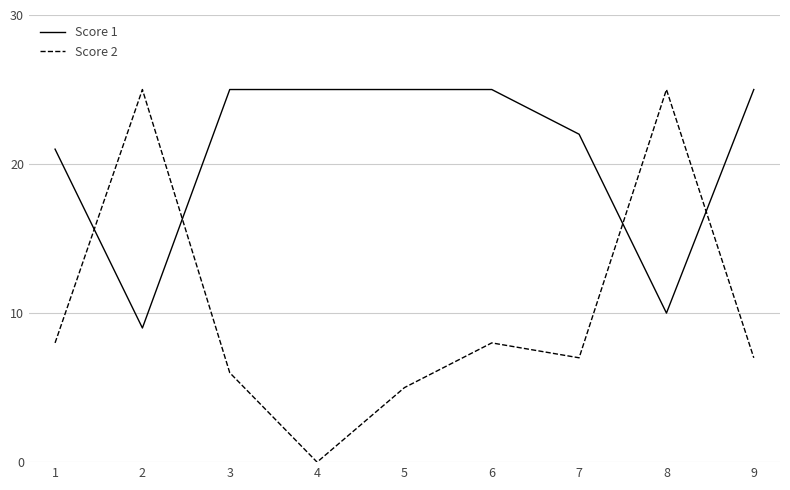

After their last crossing, which series has the higher values: Score 2 or Score 1?

Score 1